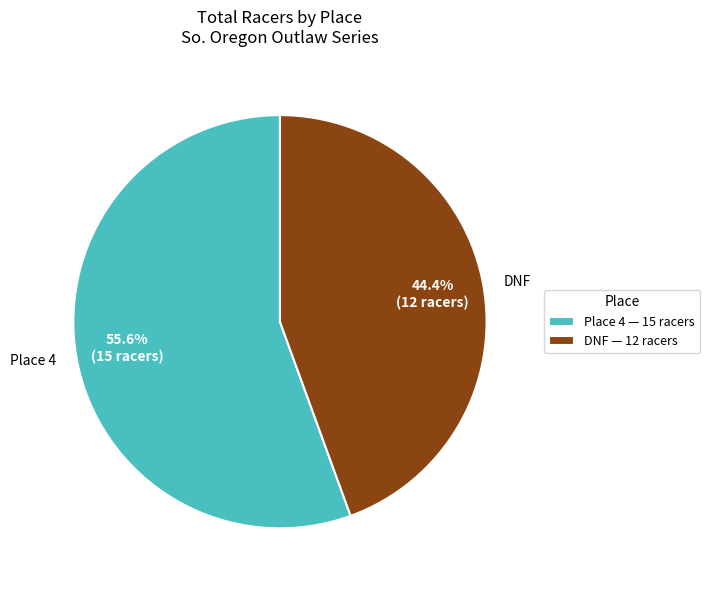

Which has a higher value, Place 4 or DNF?

Place 4